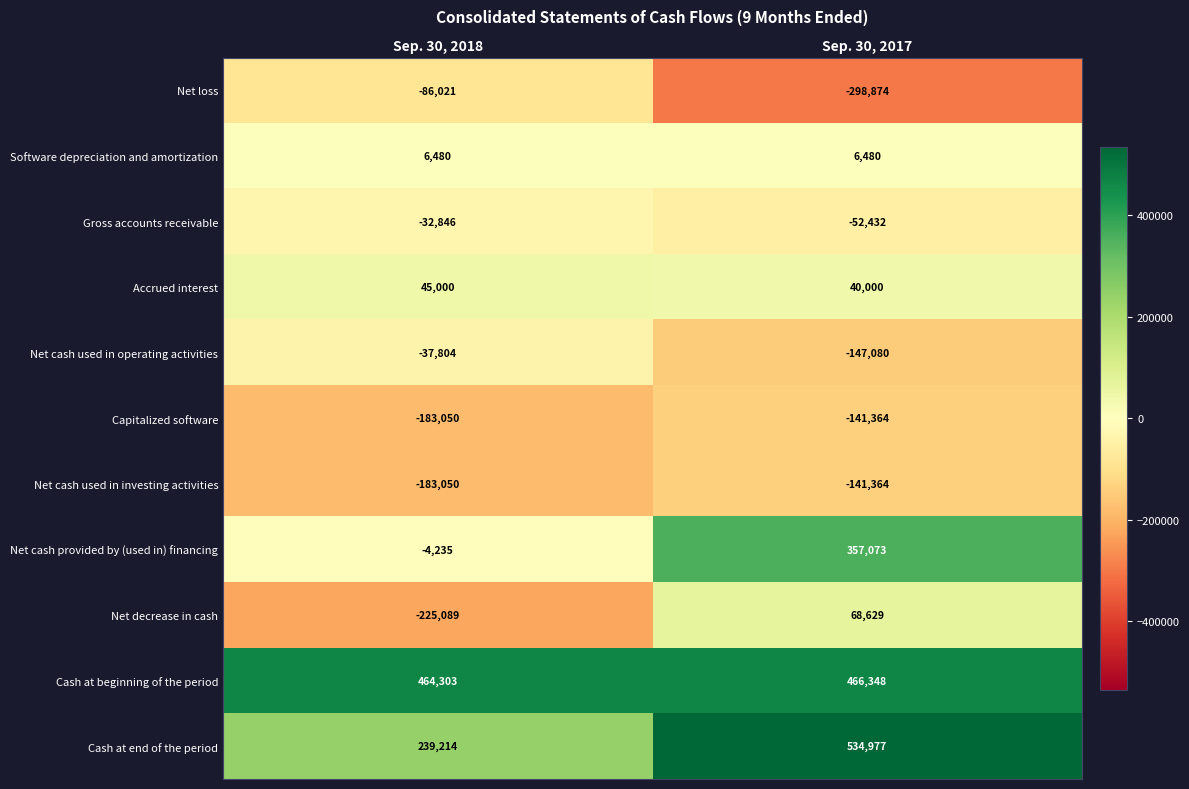

How many series are shown in this chart?

11